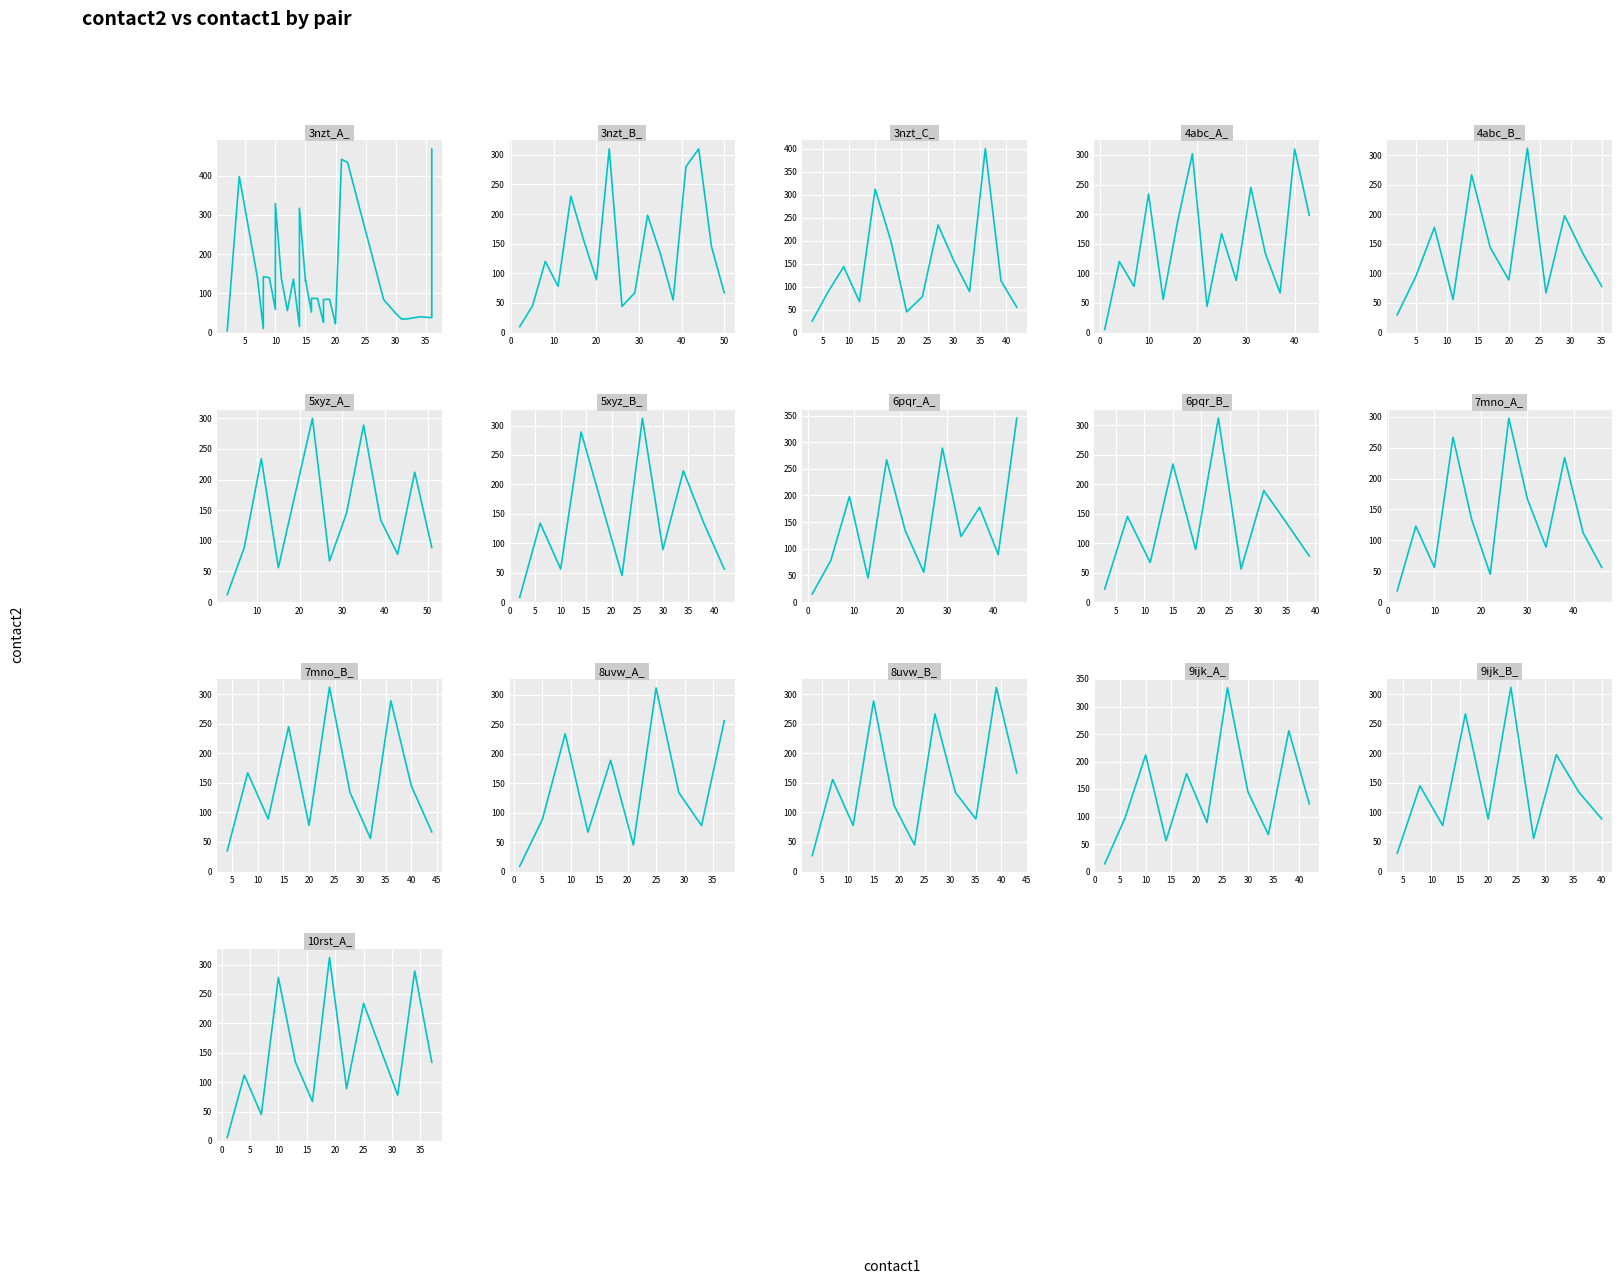

Which series has the widest spread of values?

3nzt_A_